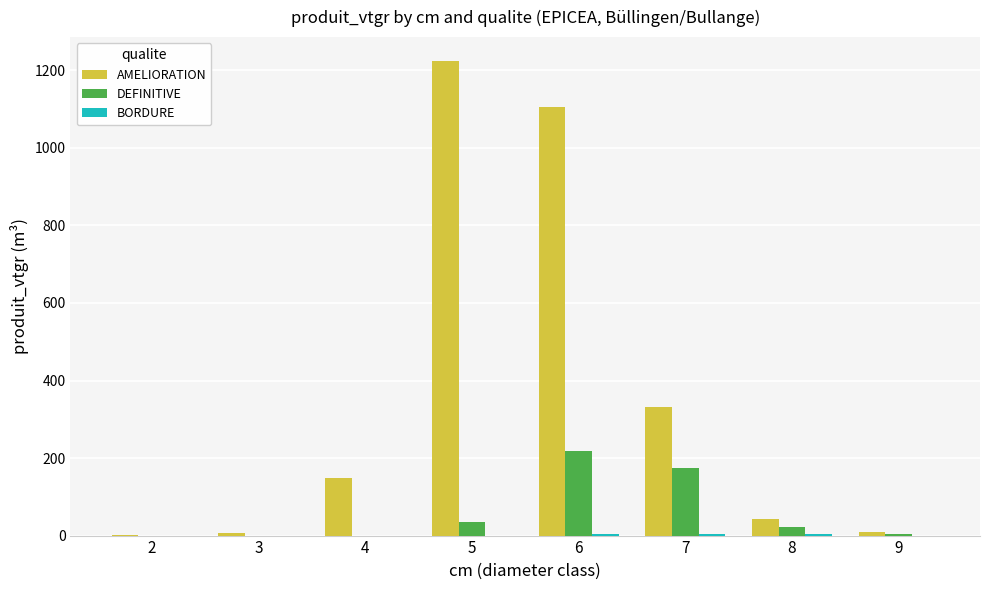

How many data points does each series have?

8